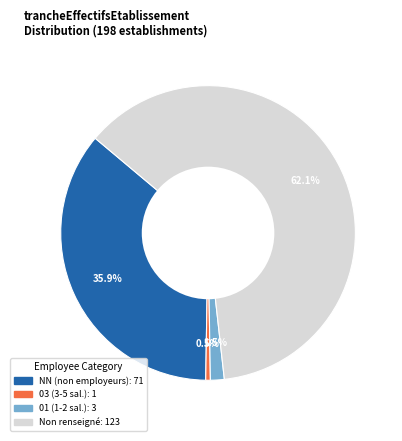

Is there a majority slice in this chart?

Yes